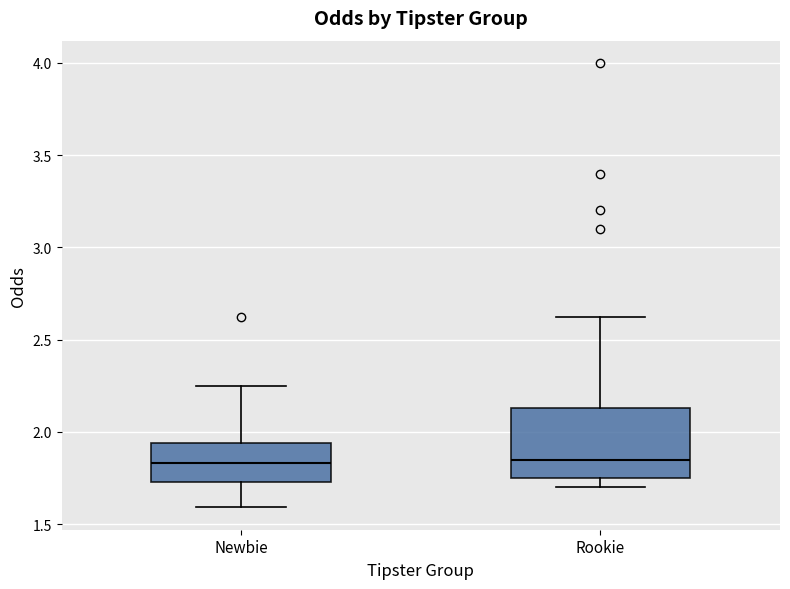

Reading left to right, read every box against the y-axis: the position of its median line, the range the box covers, and the ends of its whiskers. The values are not printed on the chart, so give them approximately, as read against the axis.

Newbie: median 1.85, box 1.75 to 1.95, whiskers 1.60 to 2.25
Rookie: median 1.85, box 1.75 to 2.15, whiskers 1.70 to 2.60